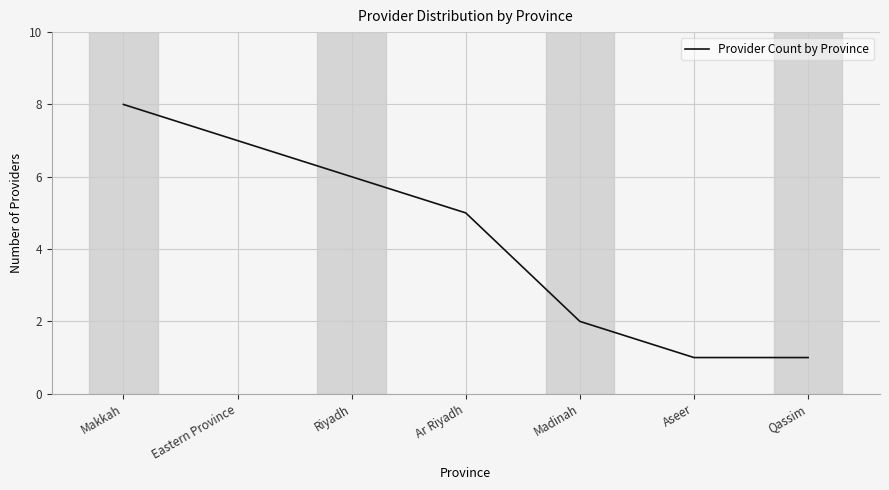

What is the change in value from Ar Riyadh to Aseer?

-4